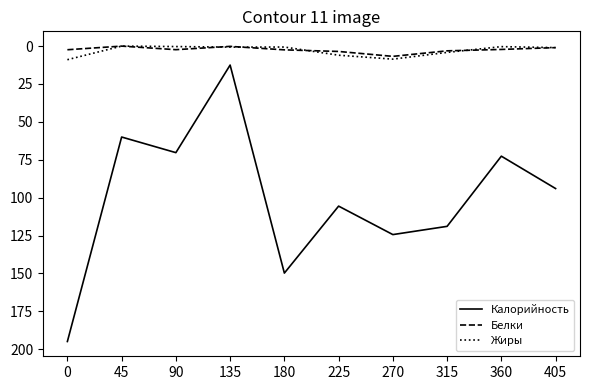

Between 45 and 180, which series saw the biggest shift?

Калорийность